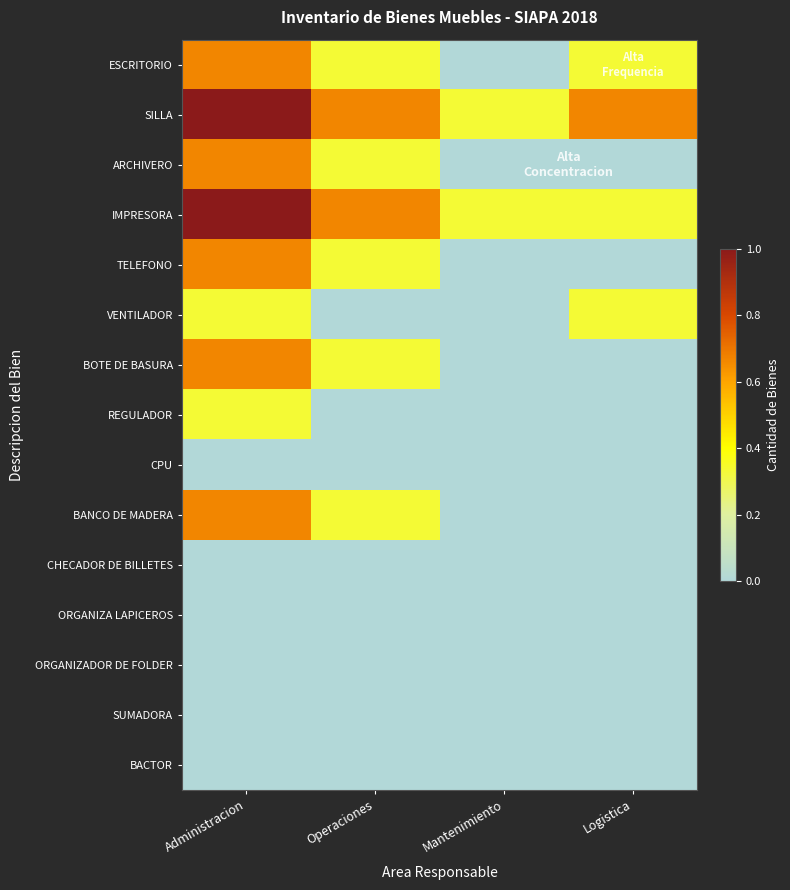

List the series in order of their peak value, highest first.

SILLA, IMPRESORA, ESCRITORIO, ARCHIVERO, TELEFONO, BOTE DE BASURA, BANCO DE MADERA, VENTILADOR, REGULADOR, CPU, CHECADOR DE BILLETES, ORGANIZA LAPICEROS, ORGANIZADOR DE FOLDER, SUMADORA, BACTOR